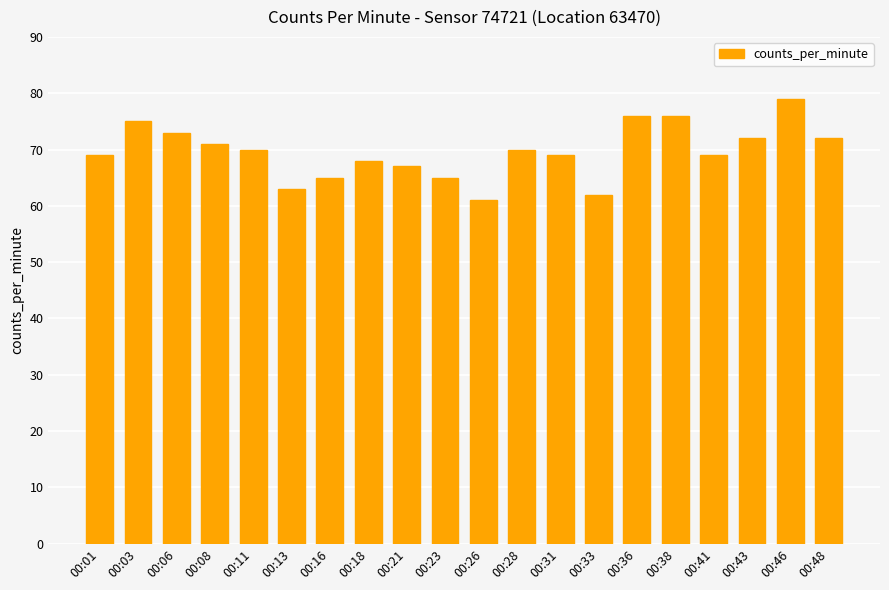

Which category has the highest value across all series?

00:46